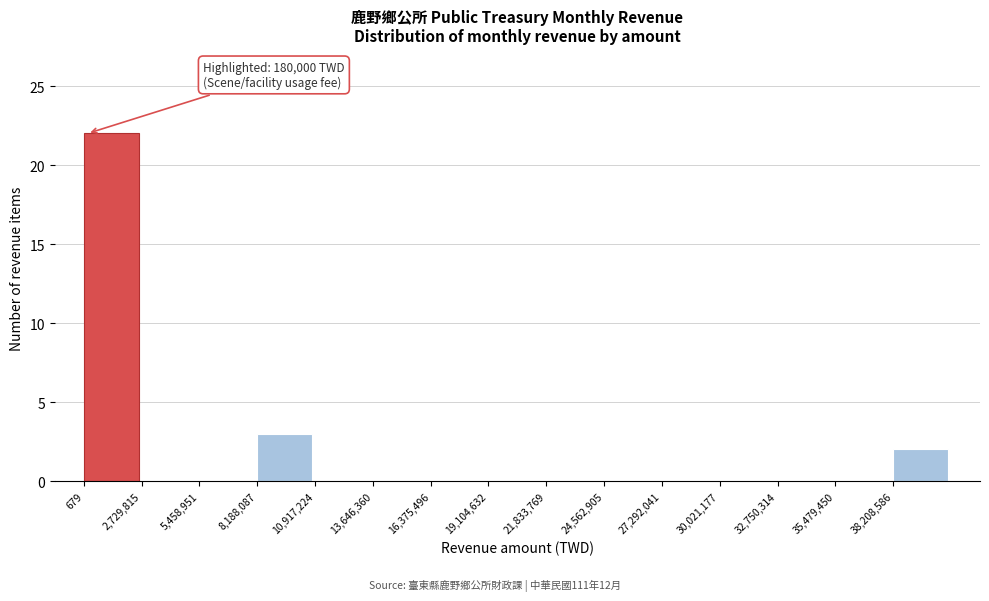

Over which range of the x-axis is the bar tallest?

0 to 2500000